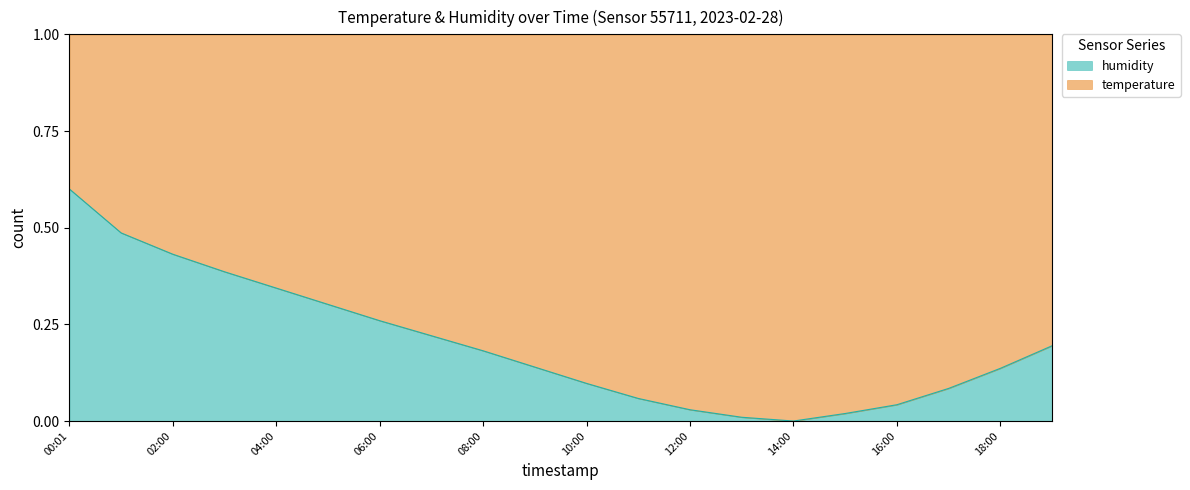

How many lines are shown in the chart?

2